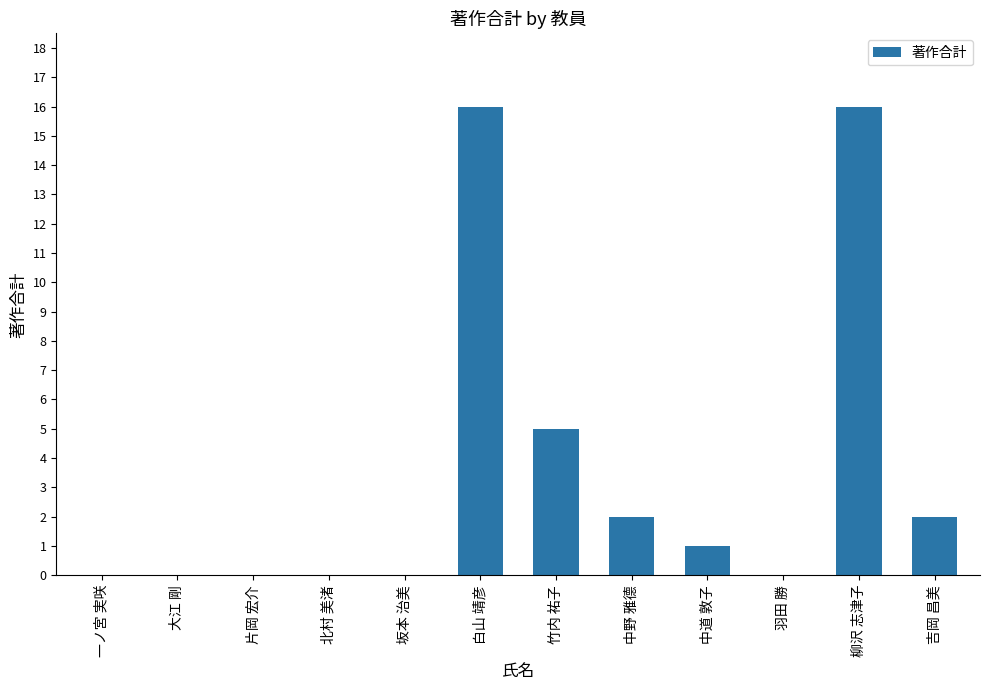

What is the maximum value shown in the chart?

16